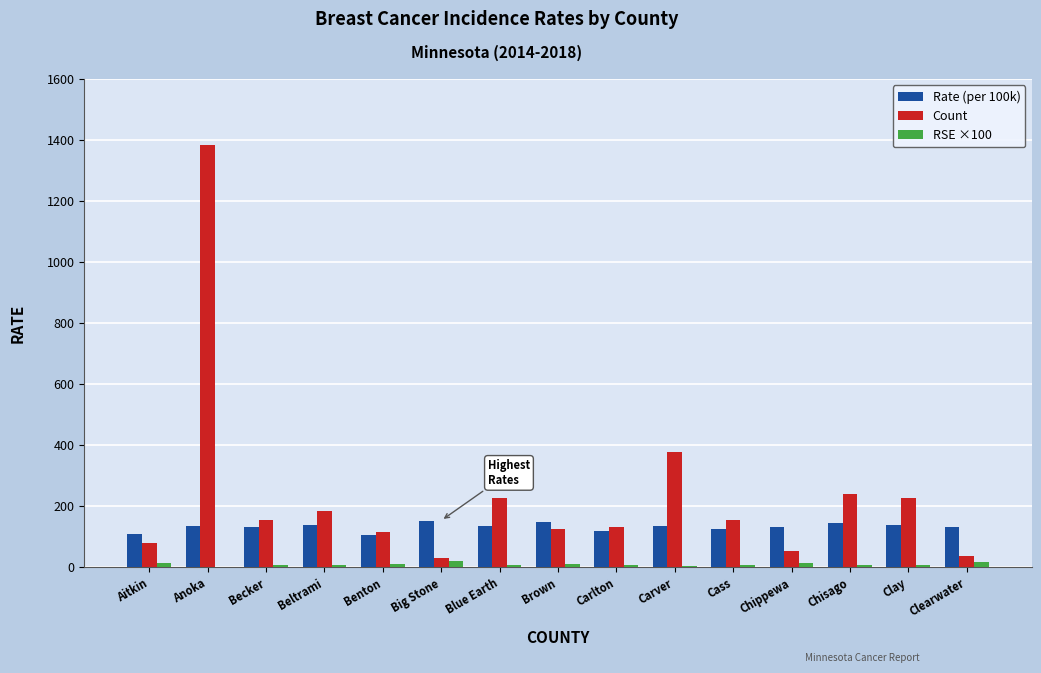

What is the greatest value displayed?

1383.0